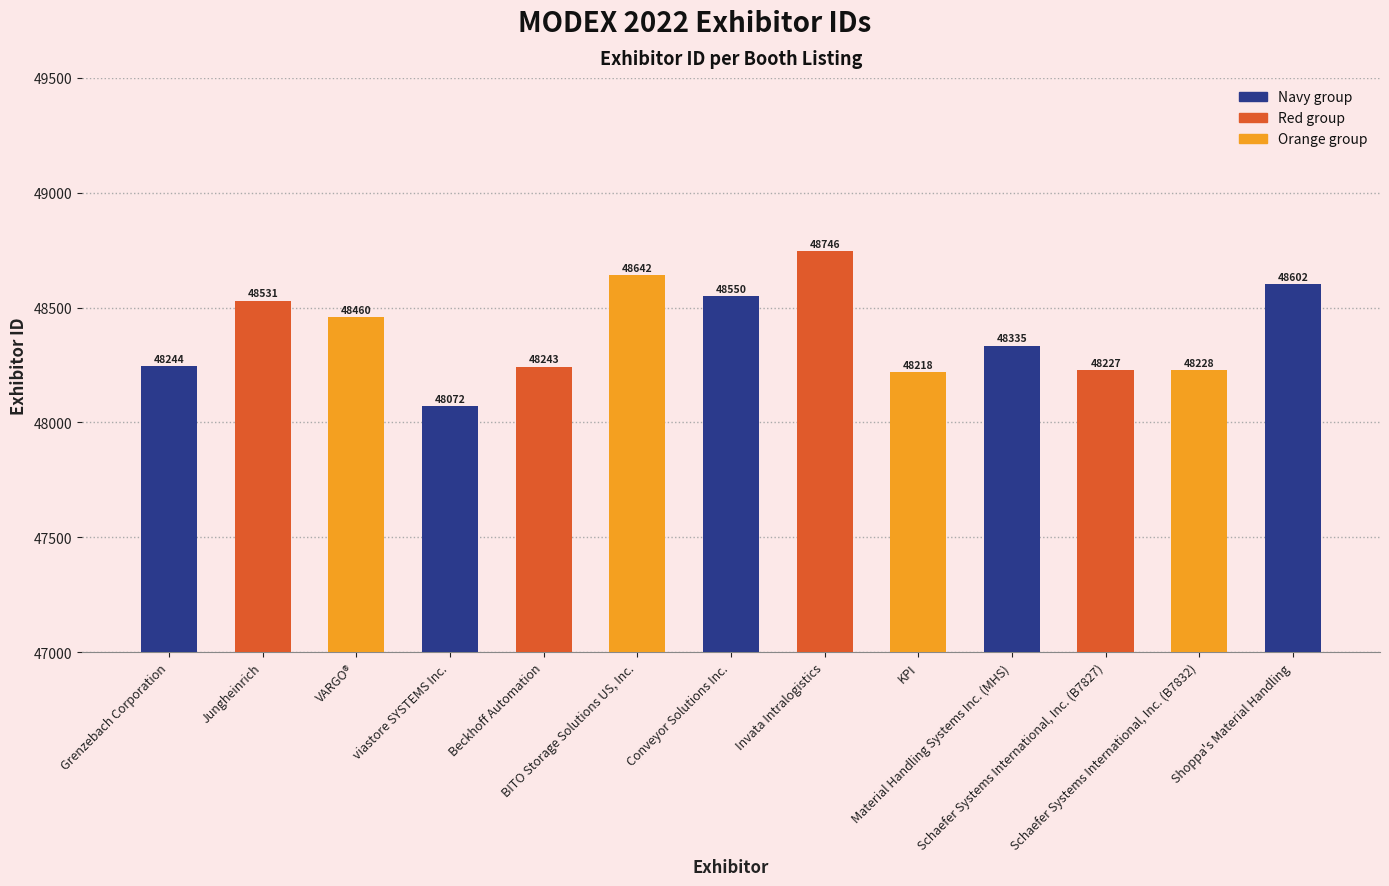

What is the label of the 4th bar from the left?

viastore SYSTEMS Inc.